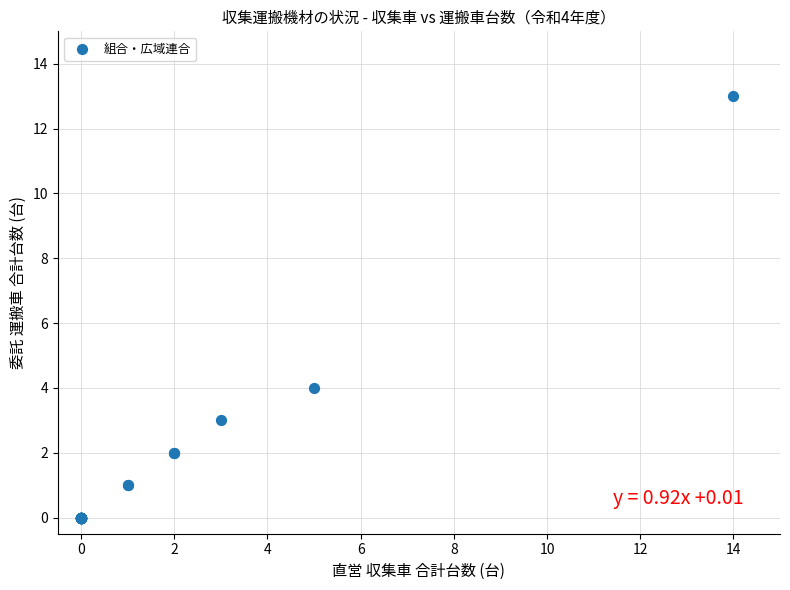

What Y value in the scatter plot is closest to 6?

4